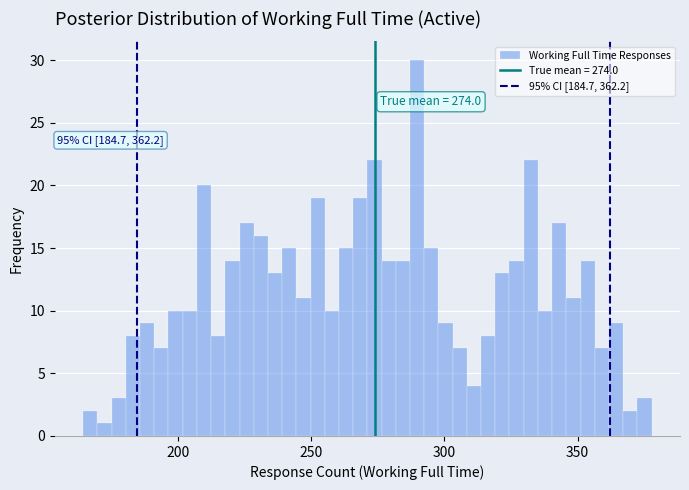

Read against the x-axis, roughly where is the centre of the tallest bar?

290